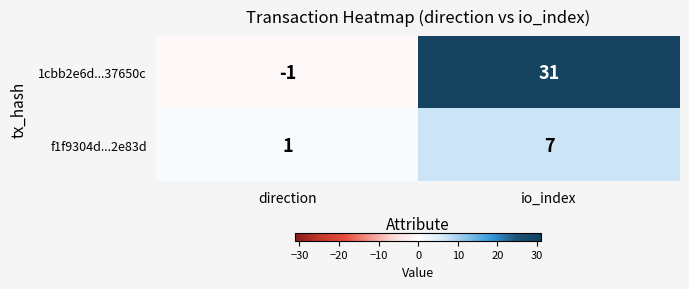

What is the sum of the f1f9304d...2e83d values at direction and io_index?

8